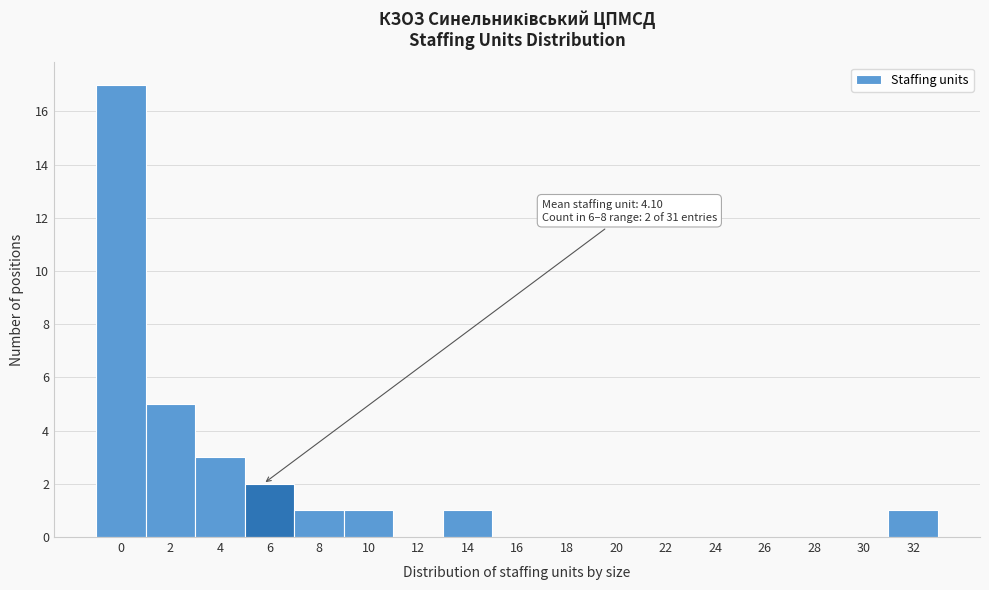

Reading right to left, transcribe all the data shown in this chart.

32=1	30=0	28=0	26=0	24=0	22=0	20=0	18=0	16=0	14=1	12=0	10=1	8=1	6=2	4=3	2=5	0=17